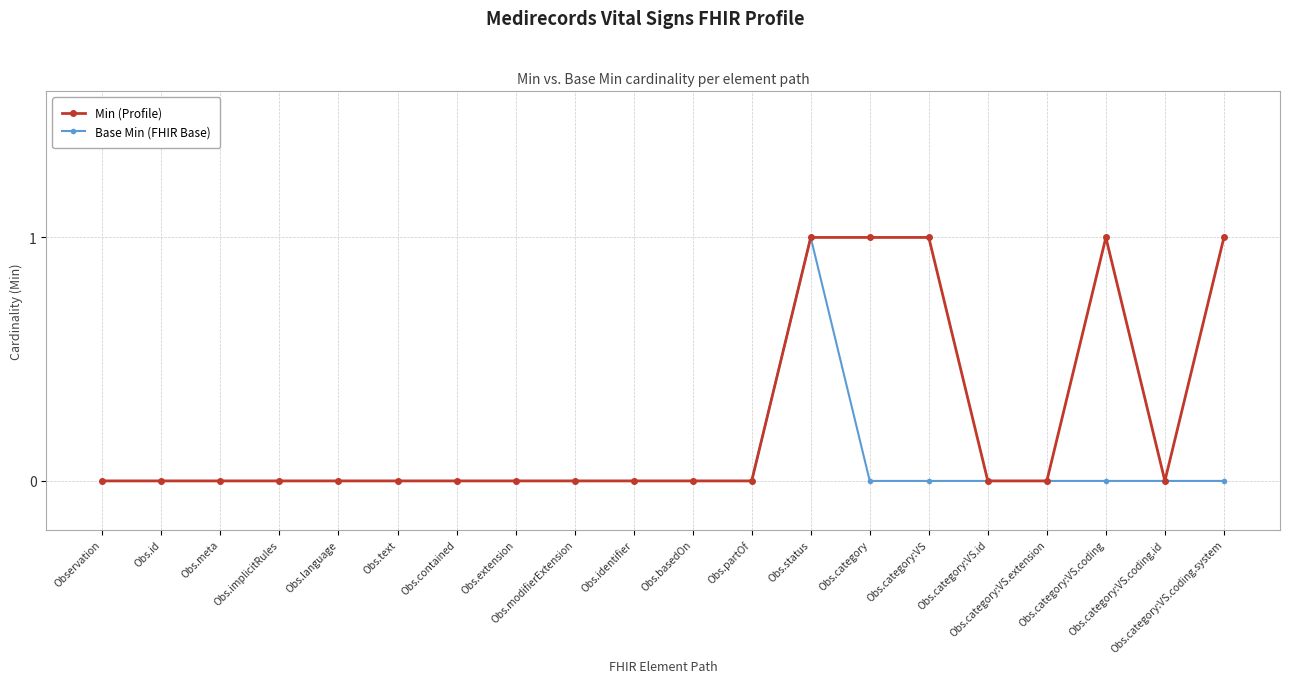

List the series in order of their overall mean, lowest first.

Base Min (FHIR Base), Min (Profile)